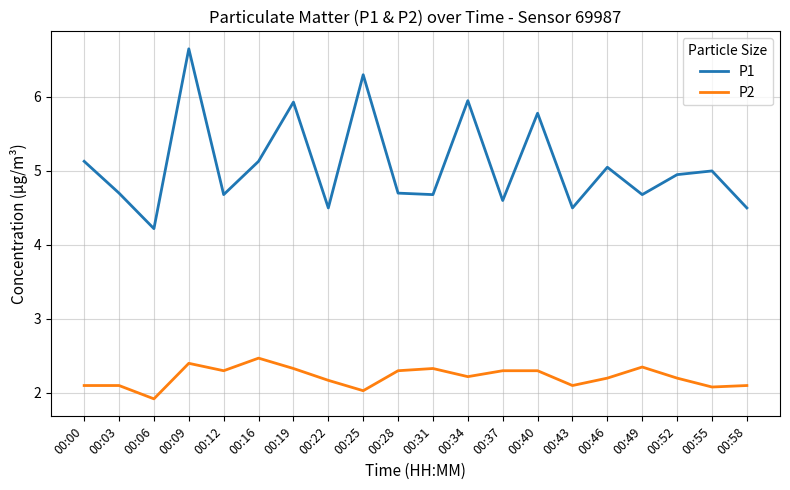

Does the chart display data point markers on the line(s)?

No